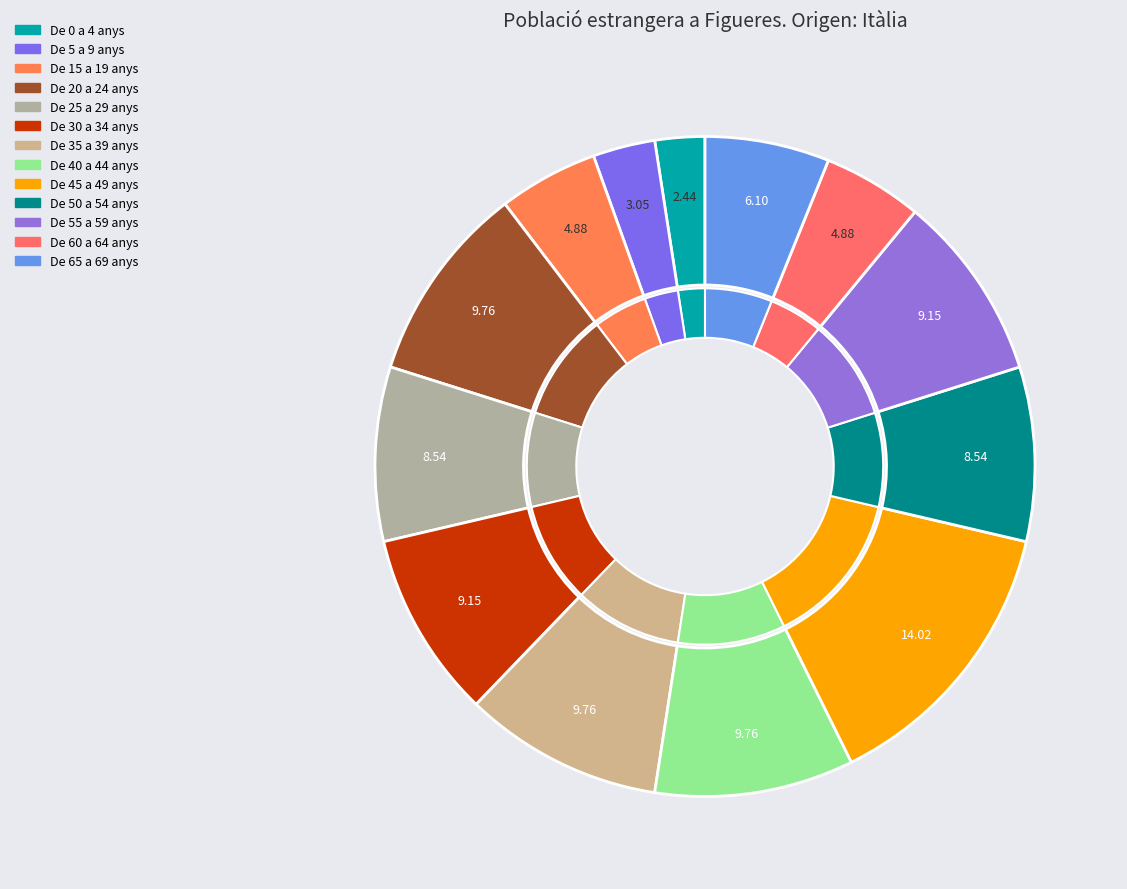

True or false: De 15 a 19 anys accounts for 5% of the total.

True